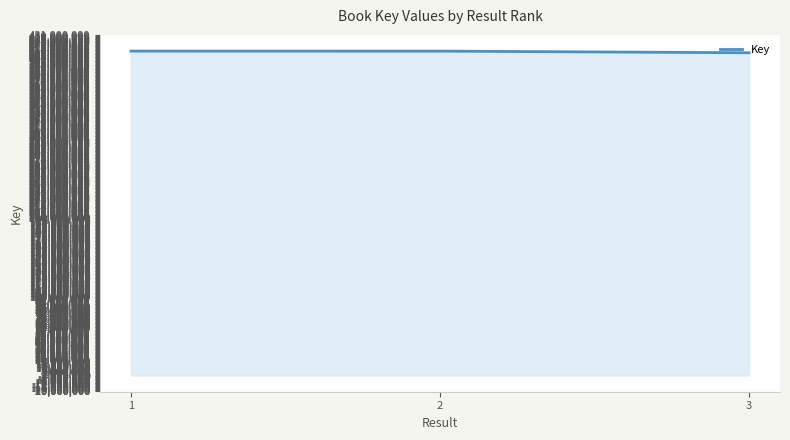

Approximately how many times larger is the value at 1 compared to 3?

1.0